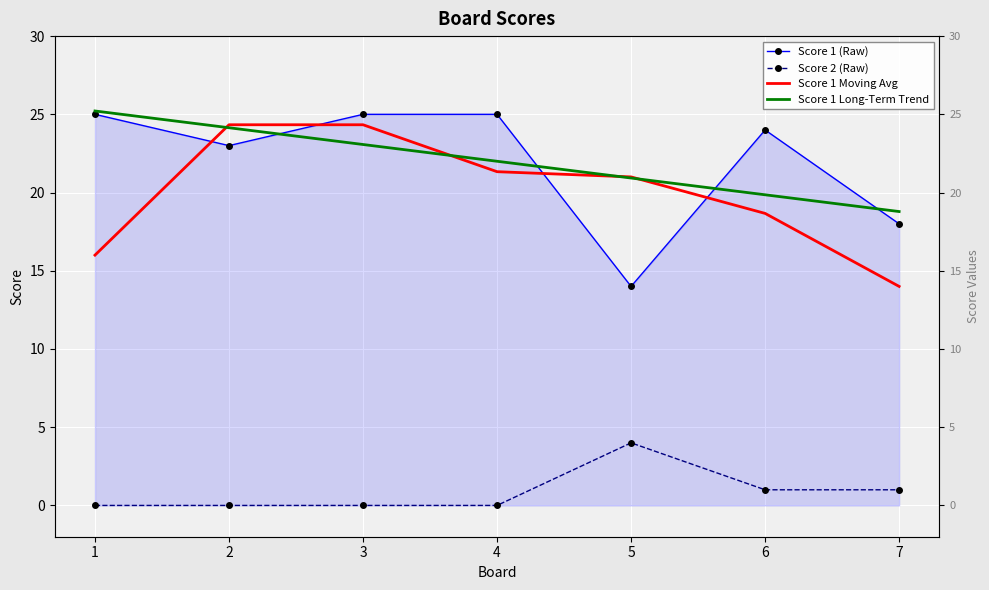

What is the spread (max minus min) of values at 1?

25.2